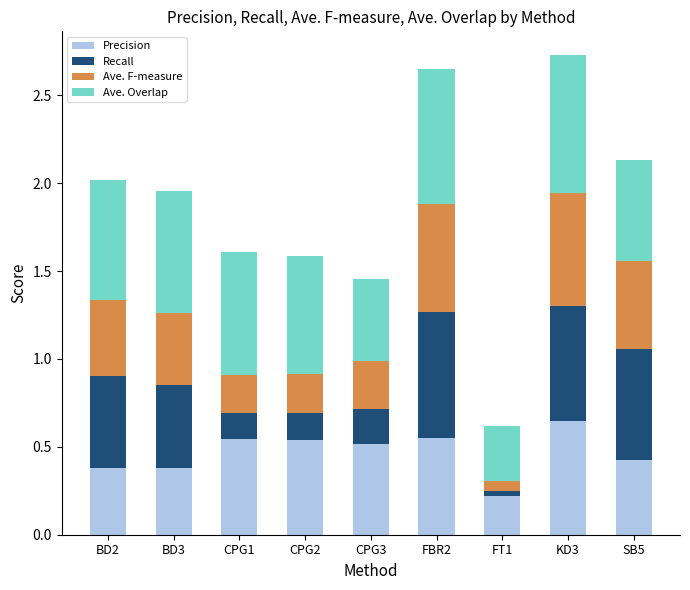

Where is Precision nearest to the value 0?

FT1